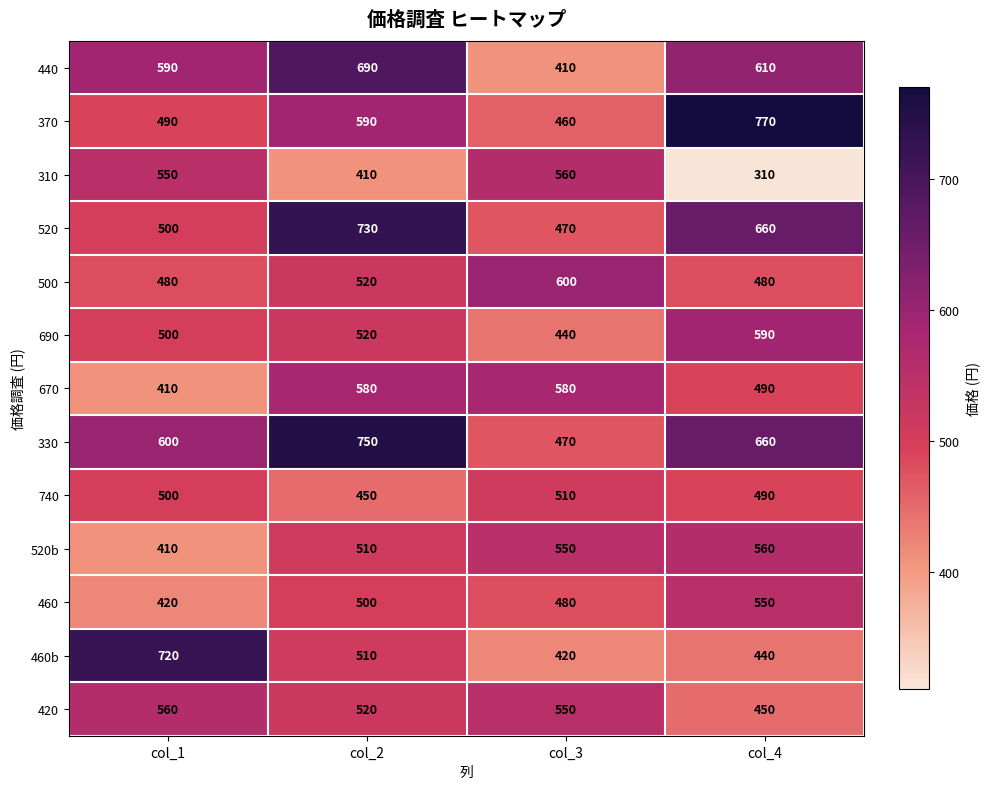

What is the difference between the 460b values at col_3 and col_1?

300